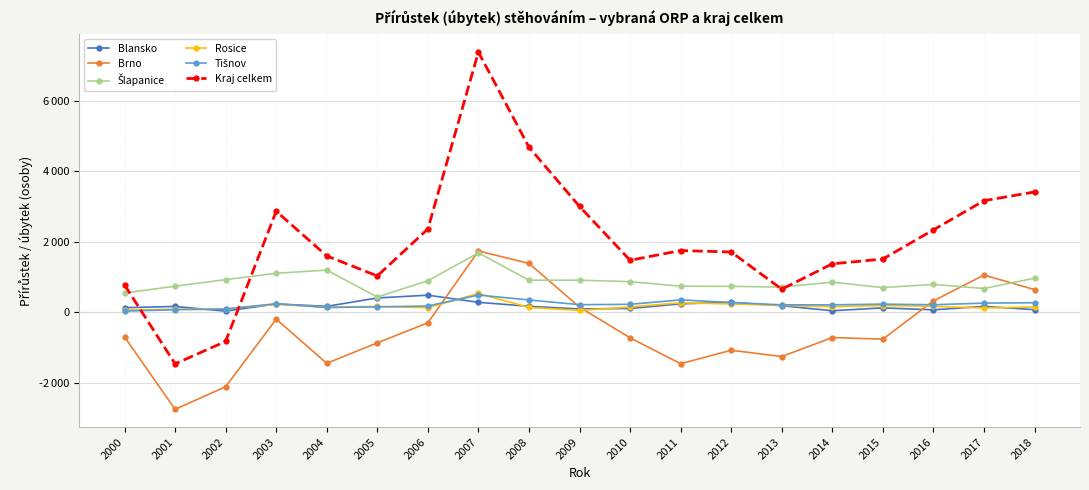

How many interior local peaks does the Kraj celkem series have?

3